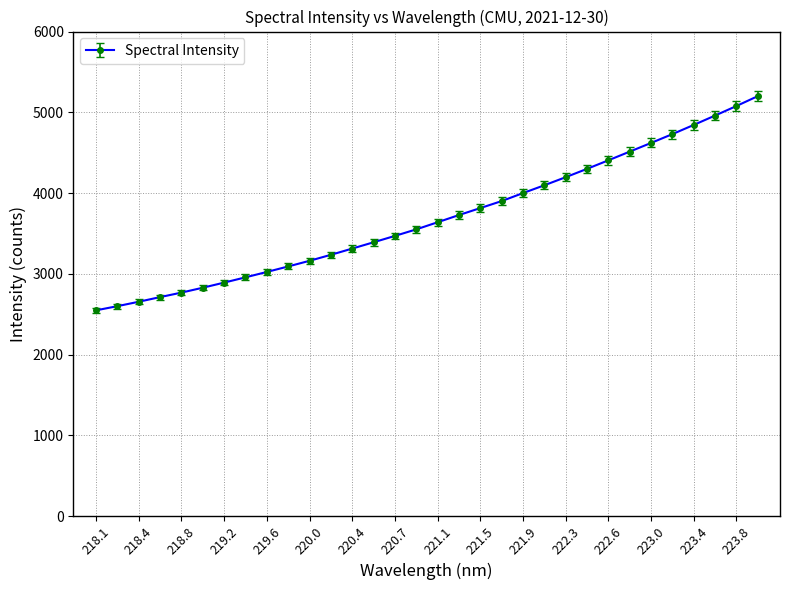

True or false: the data has more than 0 interior local peaks.

False